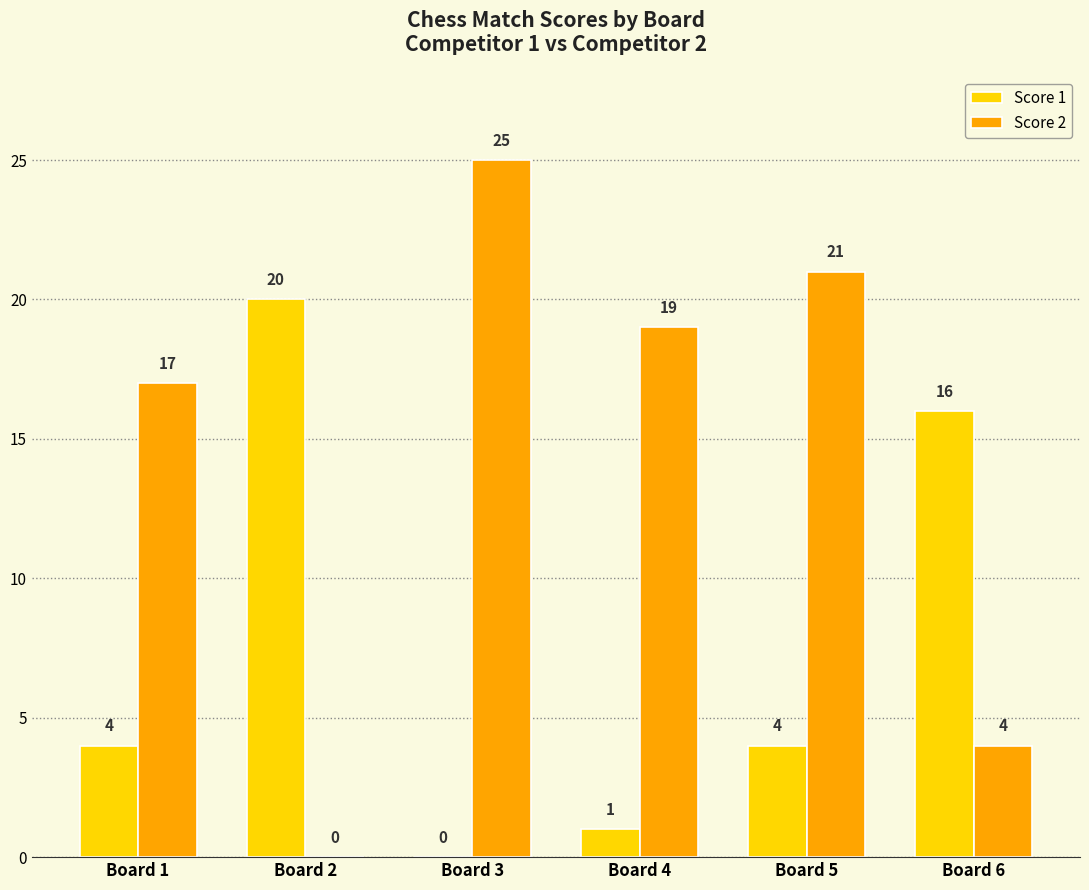

How many data points does each series have?

6